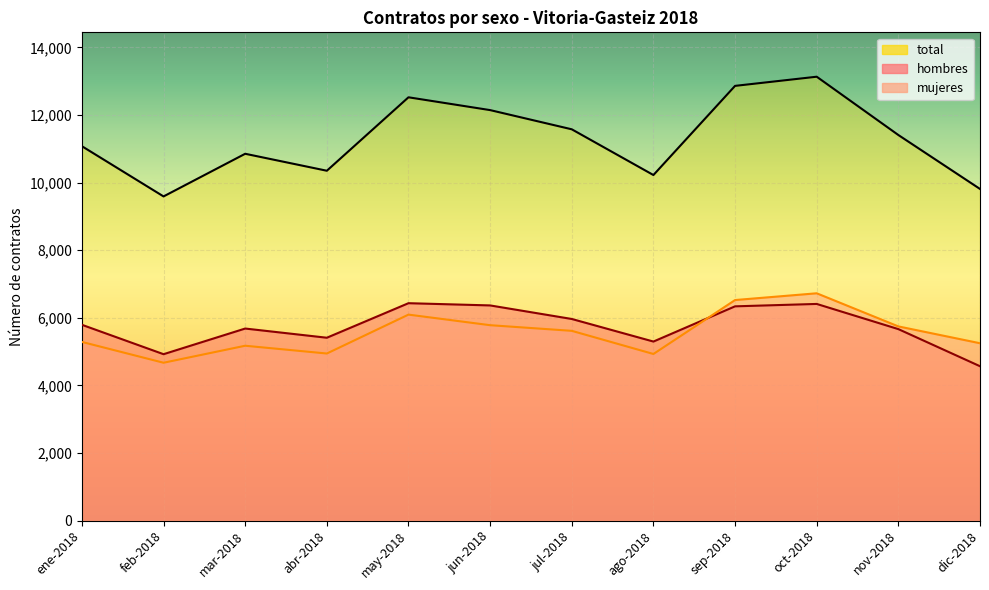

At sep-2018, list the series in order from smallest to largest.

hombres, mujeres, total